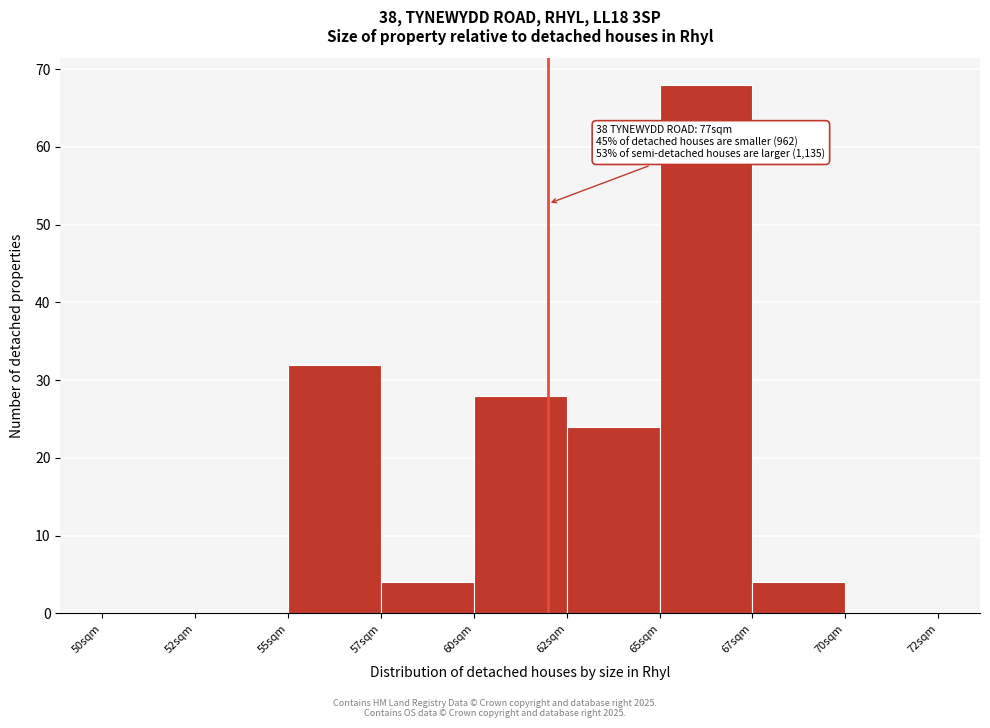

Reading right to left, extract all data points from this chart.

70sqm=0	67sqm=4	65sqm=68	62sqm=24	60sqm=28	57sqm=4	55sqm=32	52sqm=0	50sqm=0